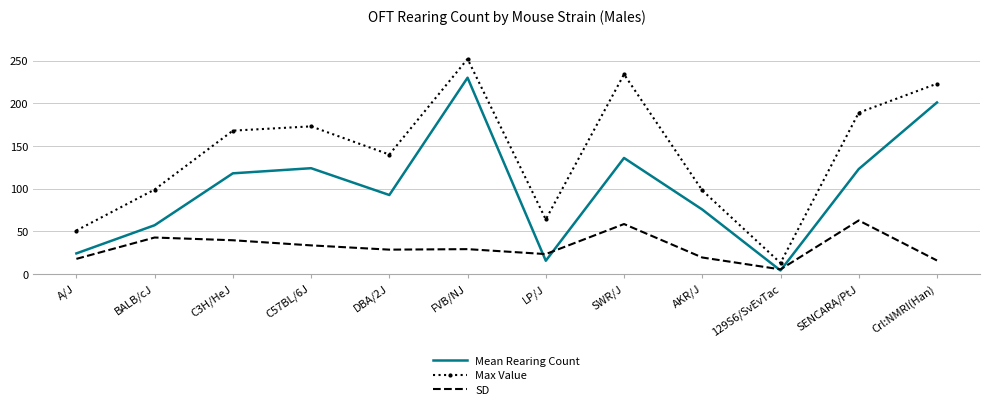

True or false: Max Value has a value of 13.0 at 129S6/SvEvTac.

True